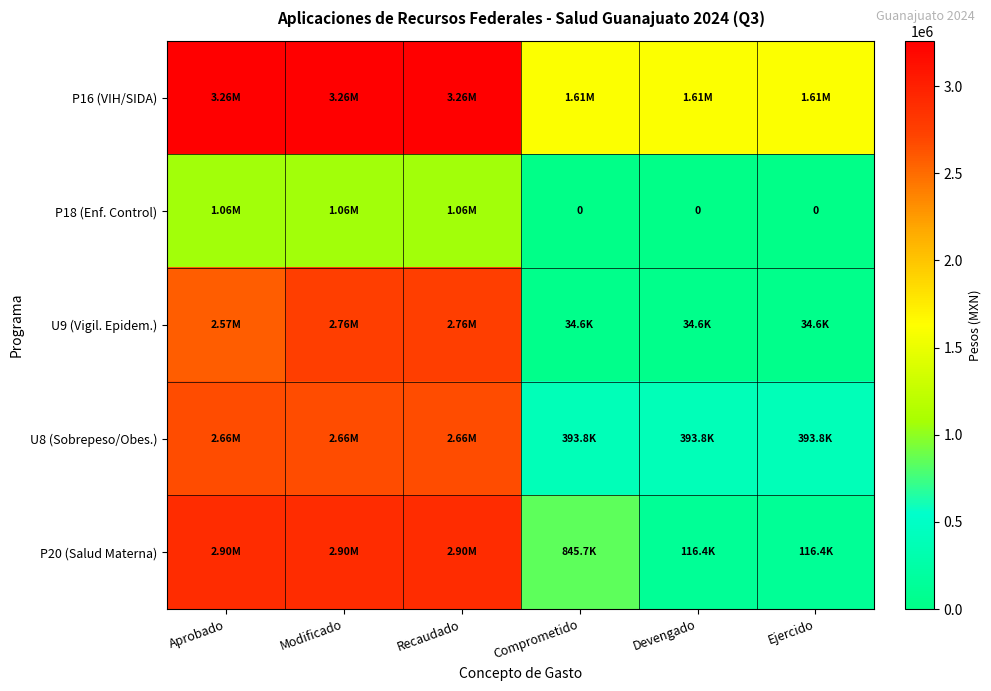

Which series changed the most between Recaudado and Devengado?

P20 (Salud Materna)